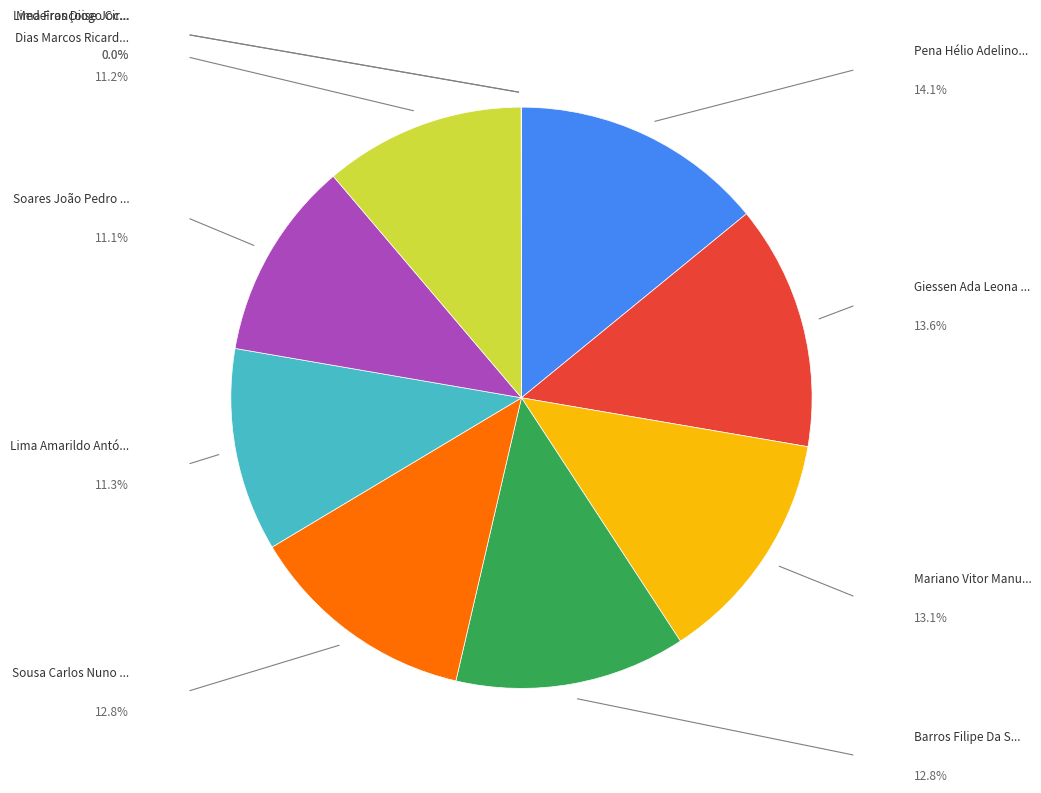

How many slices are in this pie chart?

10